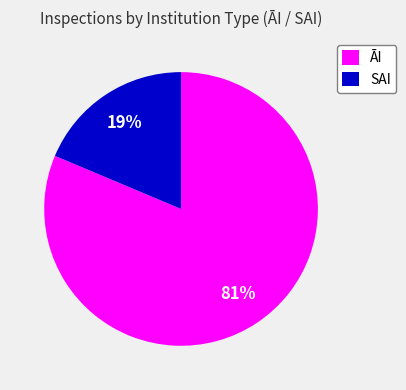

Rank the categories by value from highest to lowest.

ĀI, SAI